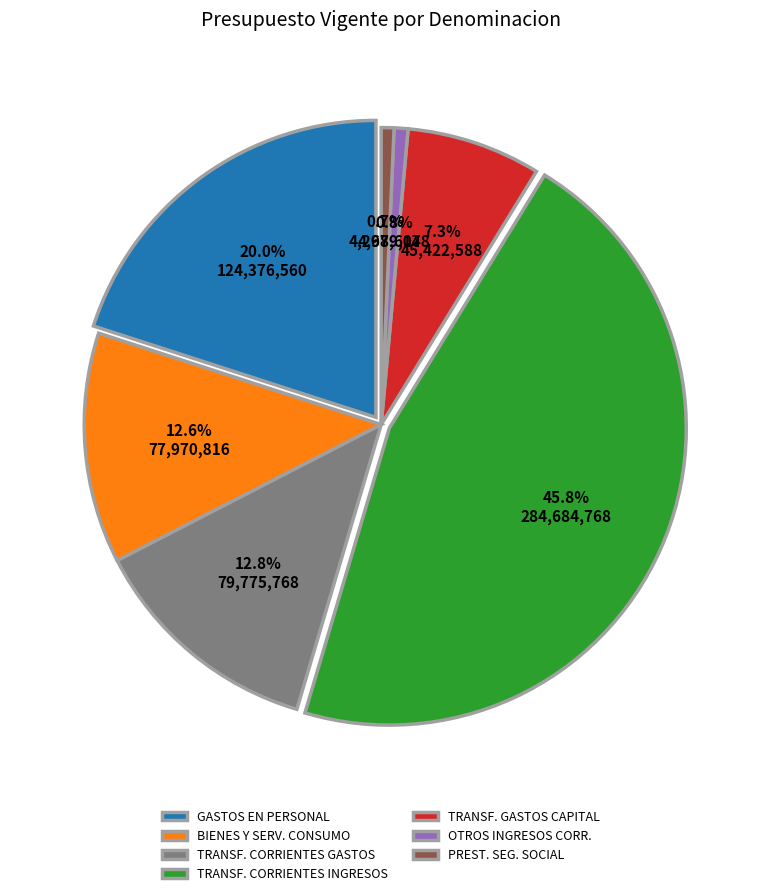

What percentage is NOT represented by TRANSFERENCIAS CORRIENTES (Gastos)?

87.2%